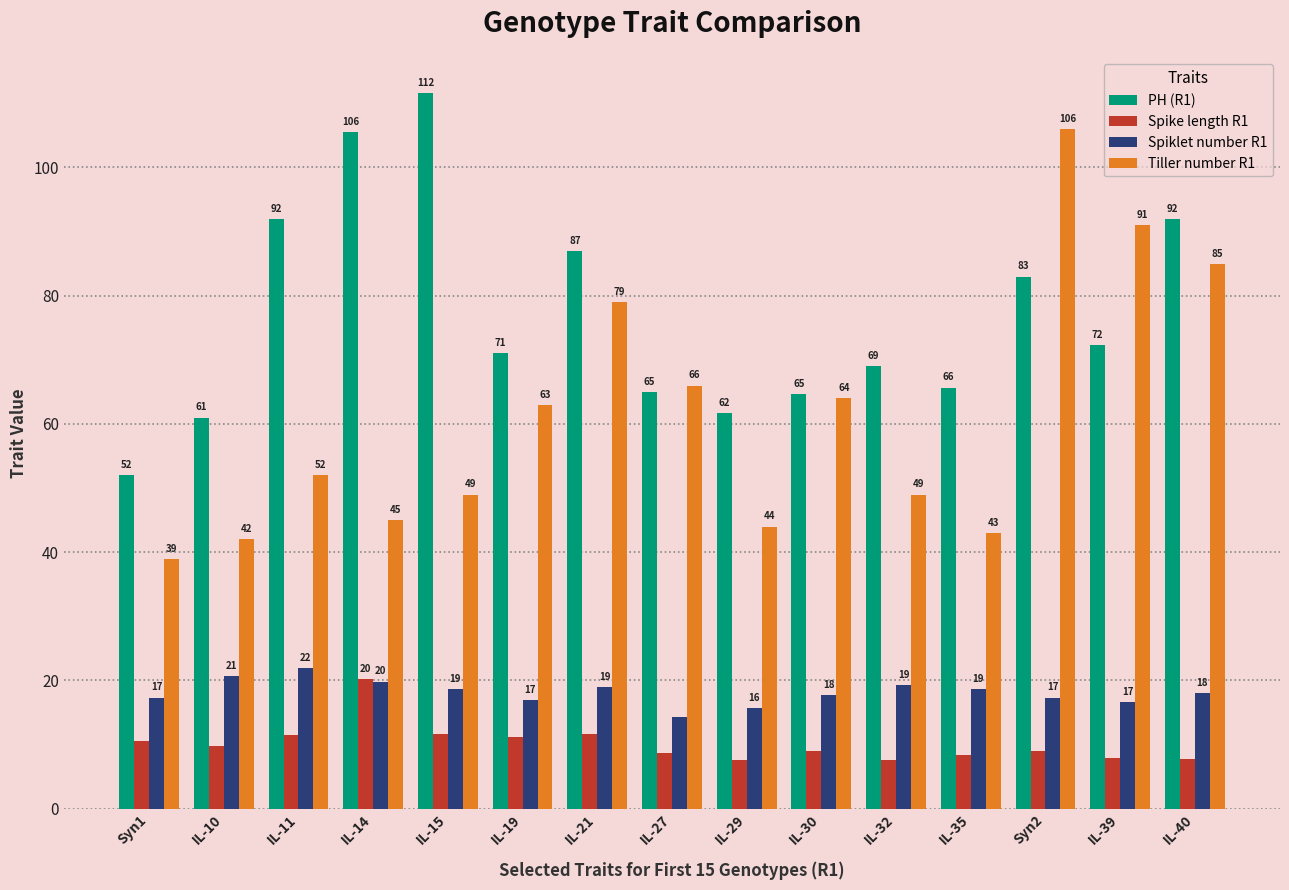

Which series has the largest range (max minus min)?

Tiller number R1